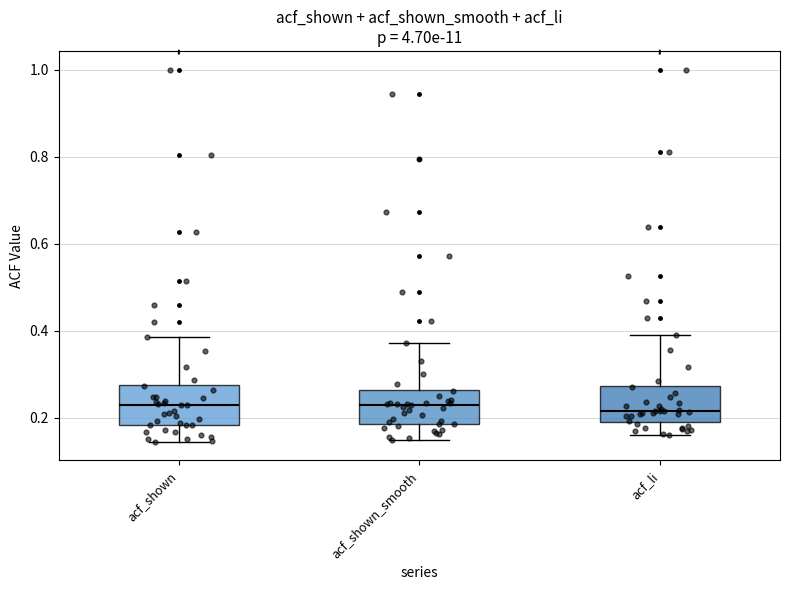

Reading left to right, read every box against the y-axis: the position of its median line, the range the box covers, and the ends of its whiskers. The values are not printed on the chart, so give them approximately, as read against the axis.

acf_shown: median 0.22, box 0.18 to 0.28, whiskers 0.14 to 0.38
acf_shown_smooth: median 0.22, box 0.18 to 0.26, whiskers 0.14 to 0.38
acf_li: median 0.22, box 0.20 to 0.28, whiskers 0.16 to 0.40